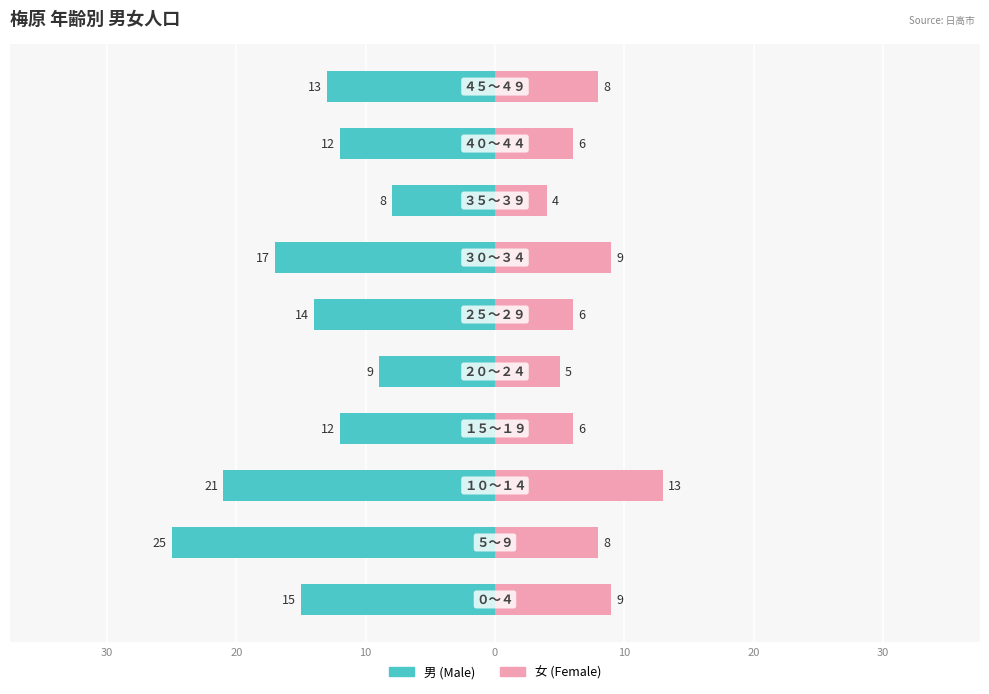

True or false: 女 has a value of 2 at 10.

False